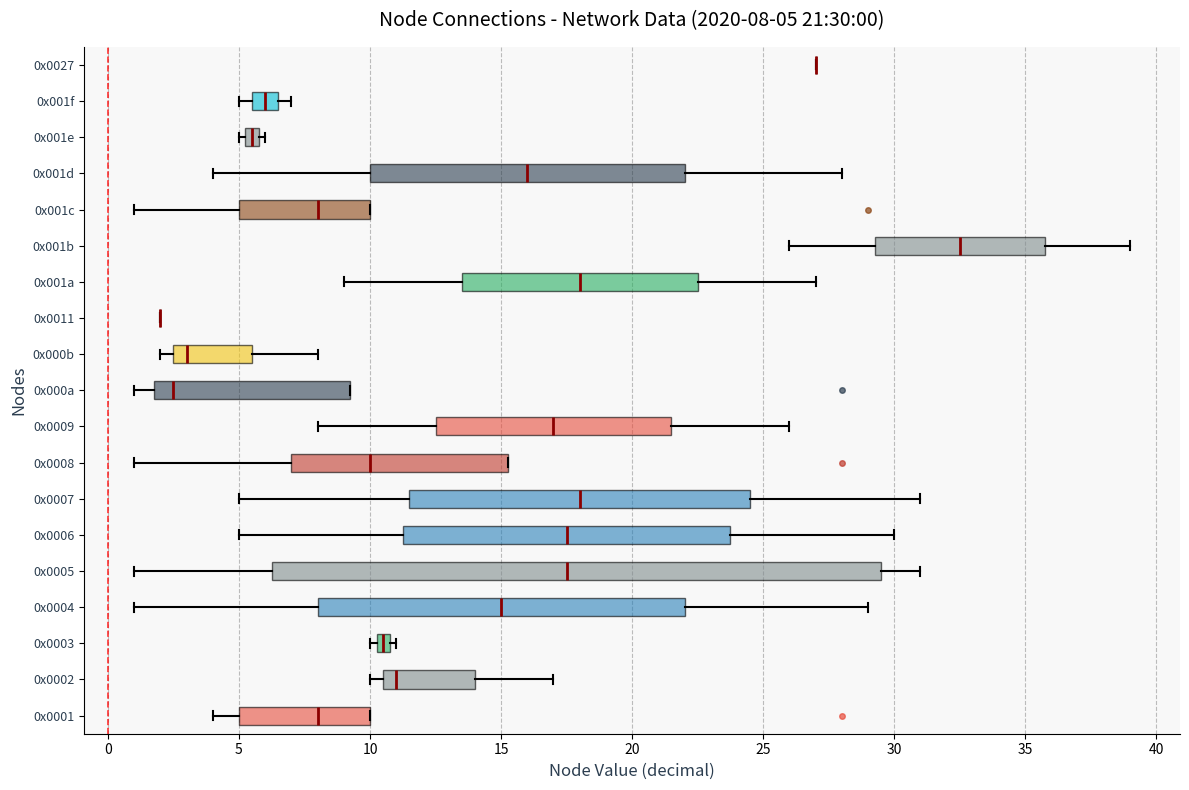

Comparing the boxes themselves (not the whiskers), which one is the widest?

0x0005